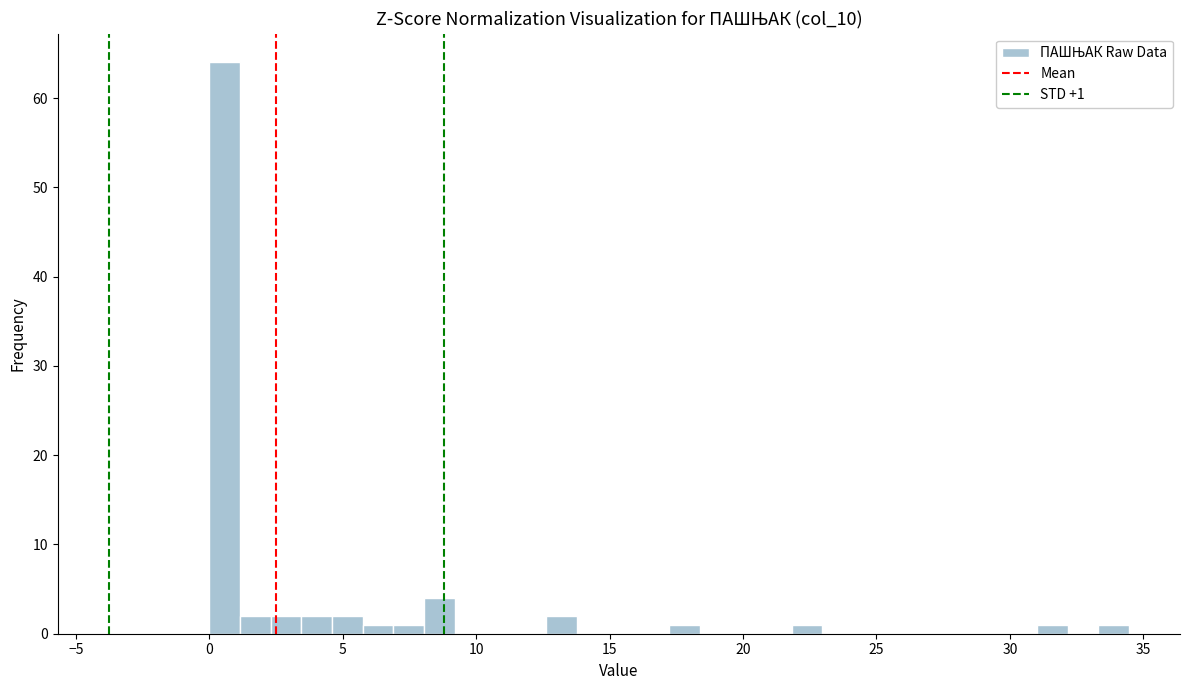

Around what value on the x-axis is the tallest bar? Give the approximate position of its centre, as read against the axis.

0.5